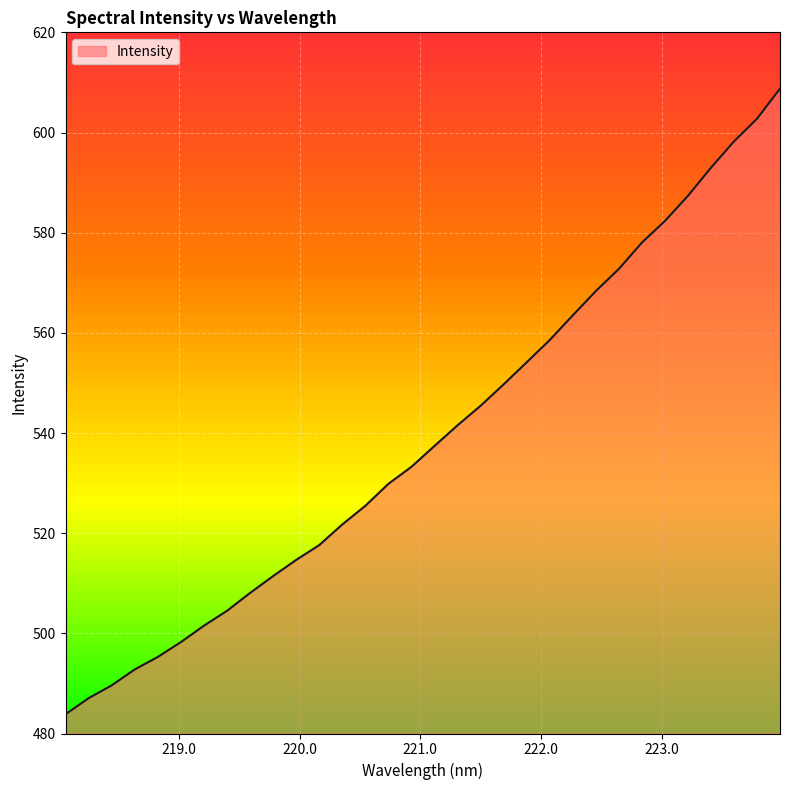

What is the difference between the maximum and minimum values?

124.9